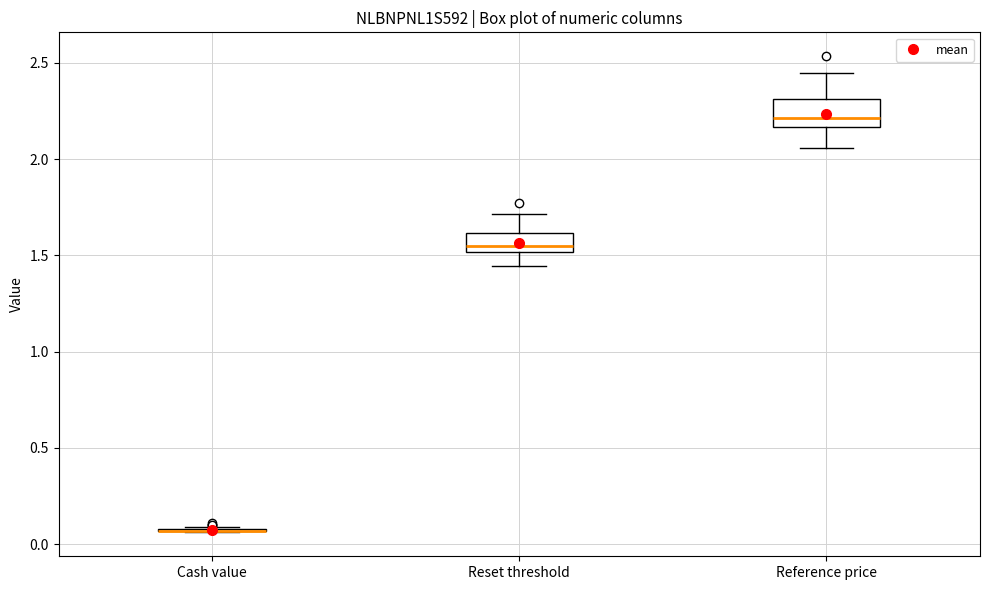

Reading left to right, transcribe this box plot: for each box, give where its median line is, the range the box spans, and where its two whiskers end, as read against the y-axis. The values are not printed on the chart, so give them approximately, as read against the axis.

Cash value: box collapsed to a line at 0.05, whiskers 0.05 to 0.10
Reset threshold: median 1.55, box 1.50 to 1.60, whiskers 1.45 to 1.70
Reference price: median 2.20, box 2.15 to 2.30, whiskers 2.05 to 2.45